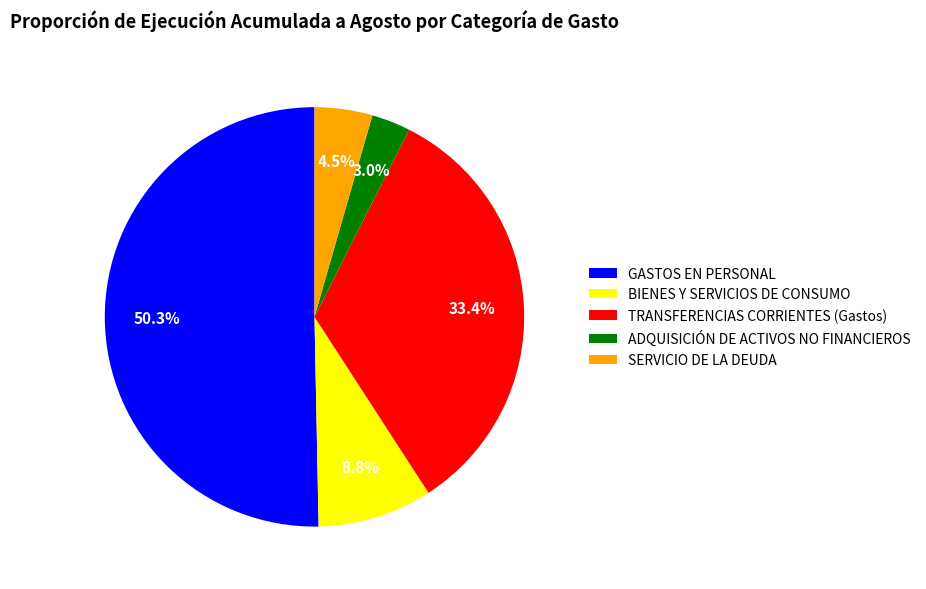

Is it true that BIENES Y SERVICIOS DE CONSUMO is 18% of the pie?

False